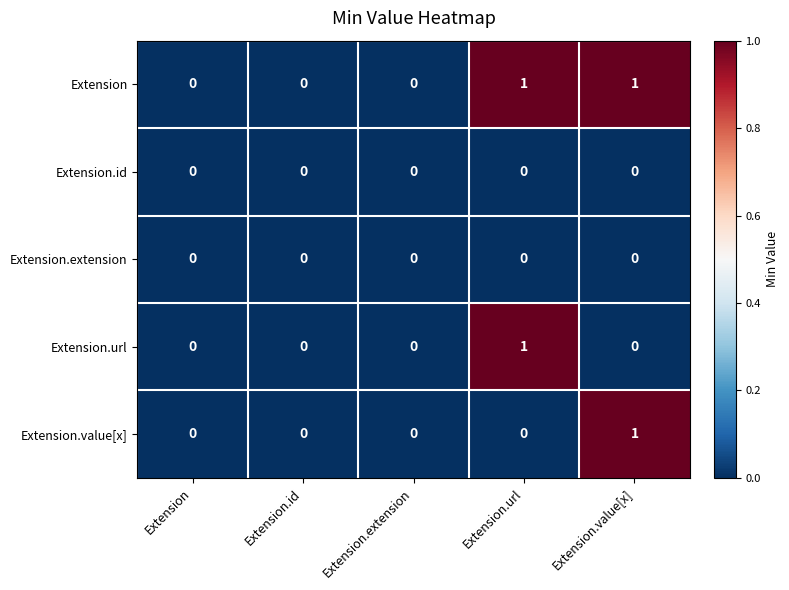

Reading left to right, list all the values displayed in this chart.

Extension: Extension=0	Extension.id=0	Extension.extension=0	Extension.url=1	Extension.value[x]=1
Extension.id: Extension=0	Extension.id=0	Extension.extension=0	Extension.url=0	Extension.value[x]=0
Extension.extension: Extension=0	Extension.id=0	Extension.extension=0	Extension.url=0	Extension.value[x]=0
Extension.url: Extension=0	Extension.id=0	Extension.extension=0	Extension.url=1	Extension.value[x]=0
Extension.value[x]: Extension=0	Extension.id=0	Extension.extension=0	Extension.url=0	Extension.value[x]=1